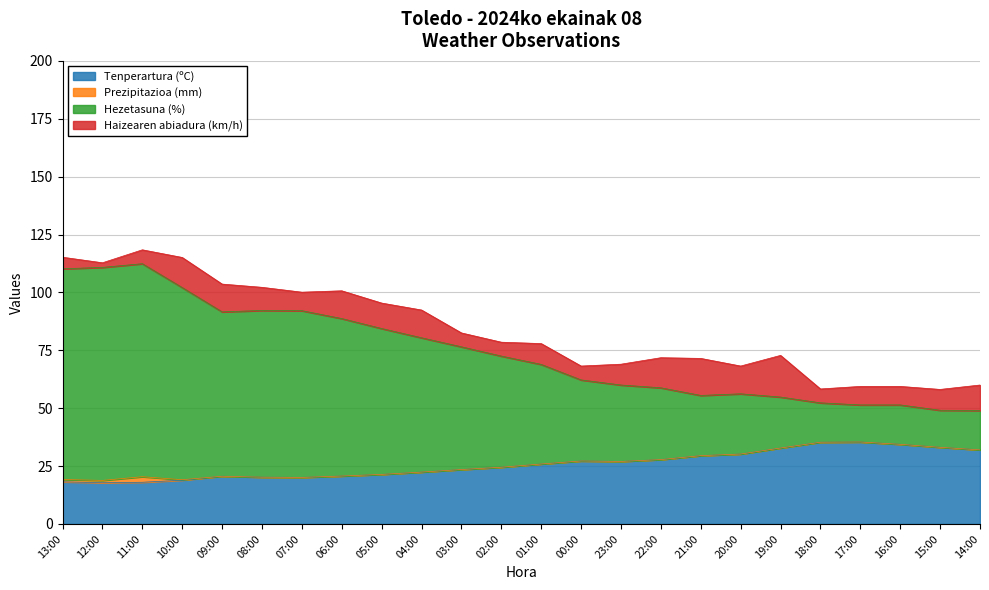

True or false: Hezetasuna (%) has a value of 80.4 at 04:00.

True